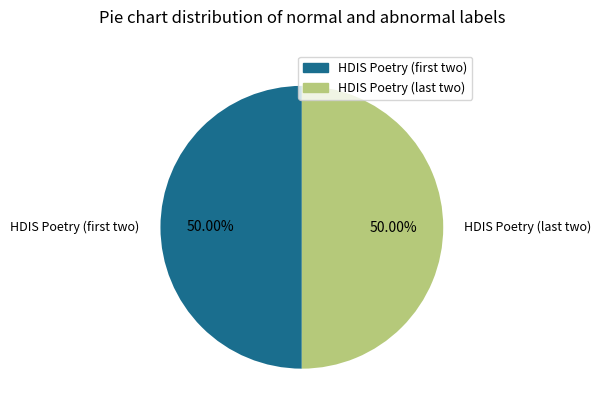

How many slices are in this pie chart?

2